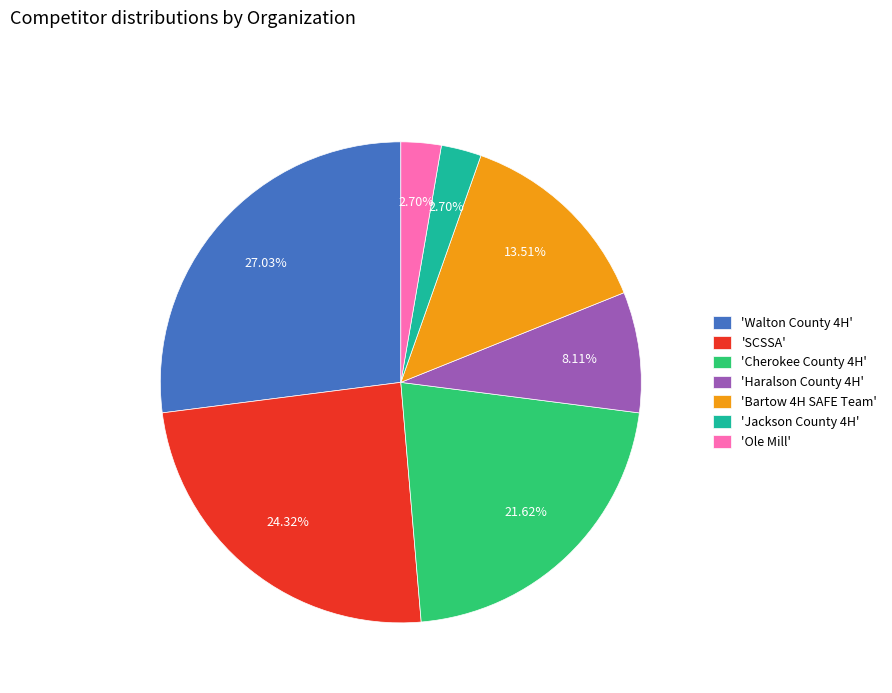

Is 'Ole Mill' the majority of the pie?

No